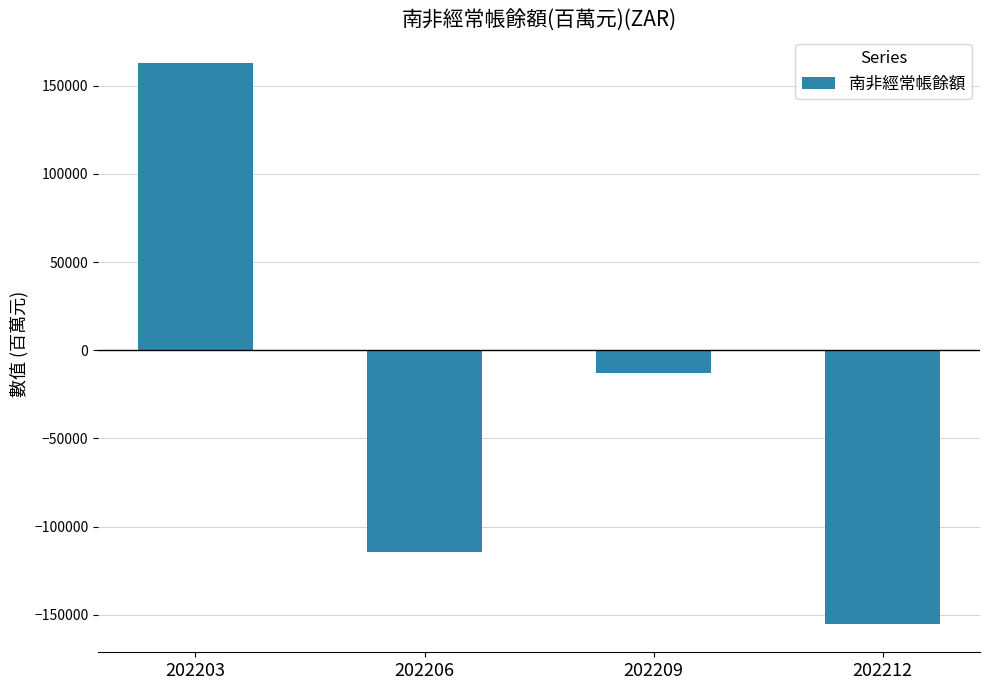

How many bars are there in total?

4